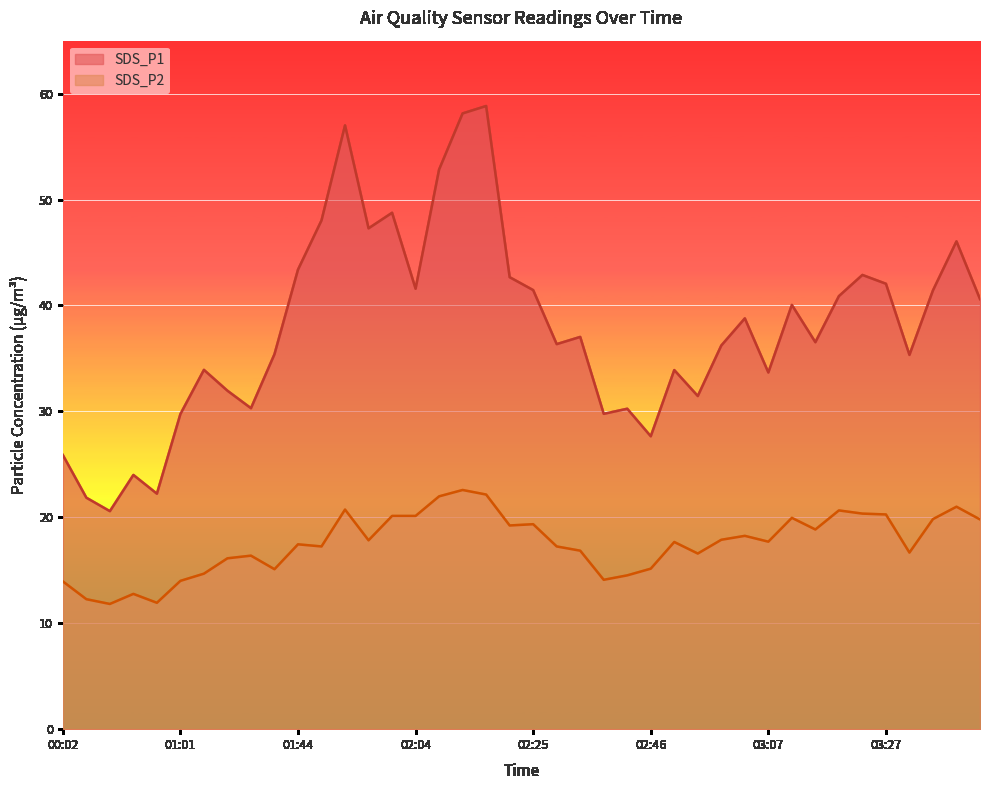

List the labels in order of SDS_P2 value, smallest first.

00:10, 00:18, 00:06, 00:14, 00:02, 01:01, 02:38, 02:42, 01:05, 01:17, 02:46, 01:09, 01:13, 02:54, 03:31, 02:34, 01:48, 02:29, 01:44, 02:50, 03:07, 01:56, 02:58, 03:03, 03:15, 02:21, 02:25, 03:44, 03:35, 03:11, 02:00, 02:04, 03:27, 03:23, 03:19, 01:52, 03:40, 02:08, 02:17, 02:12